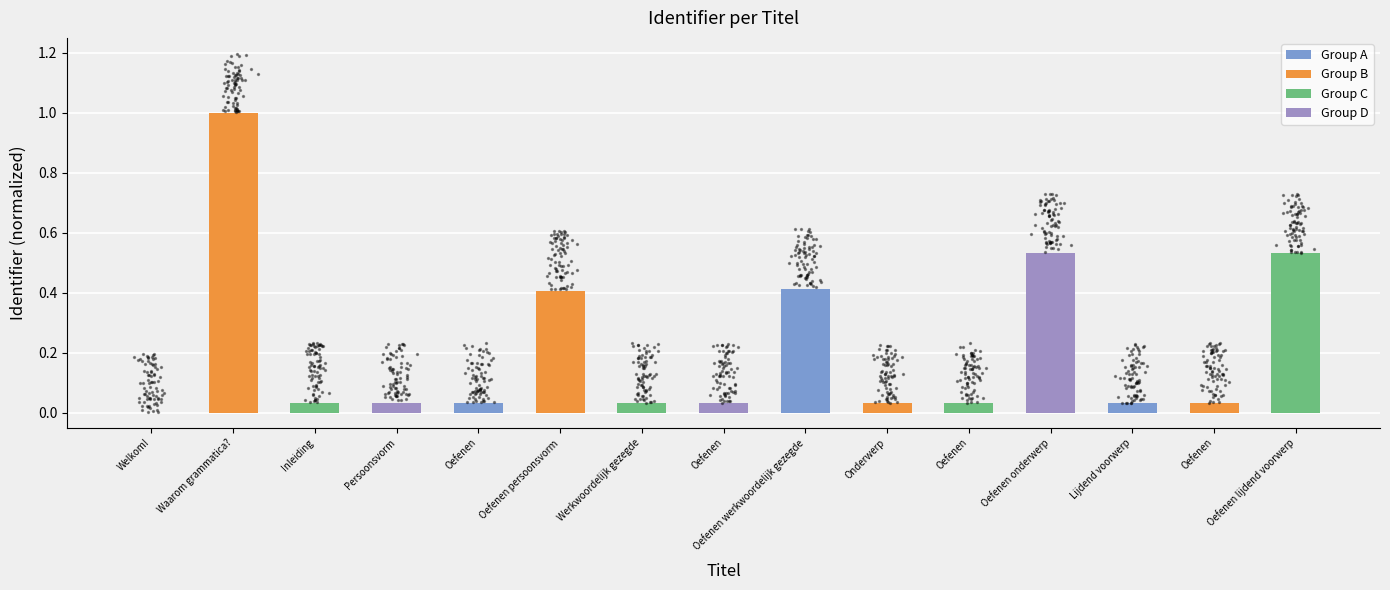

What is the change in value from Waarom grammatica? to Oefenen?

-1.0